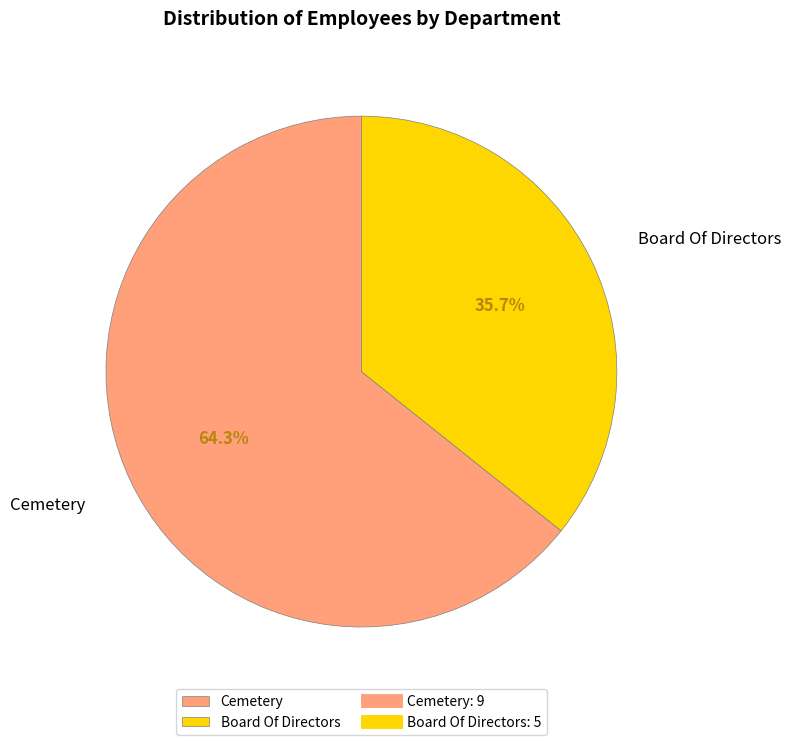

How many slices are in this pie chart?

2